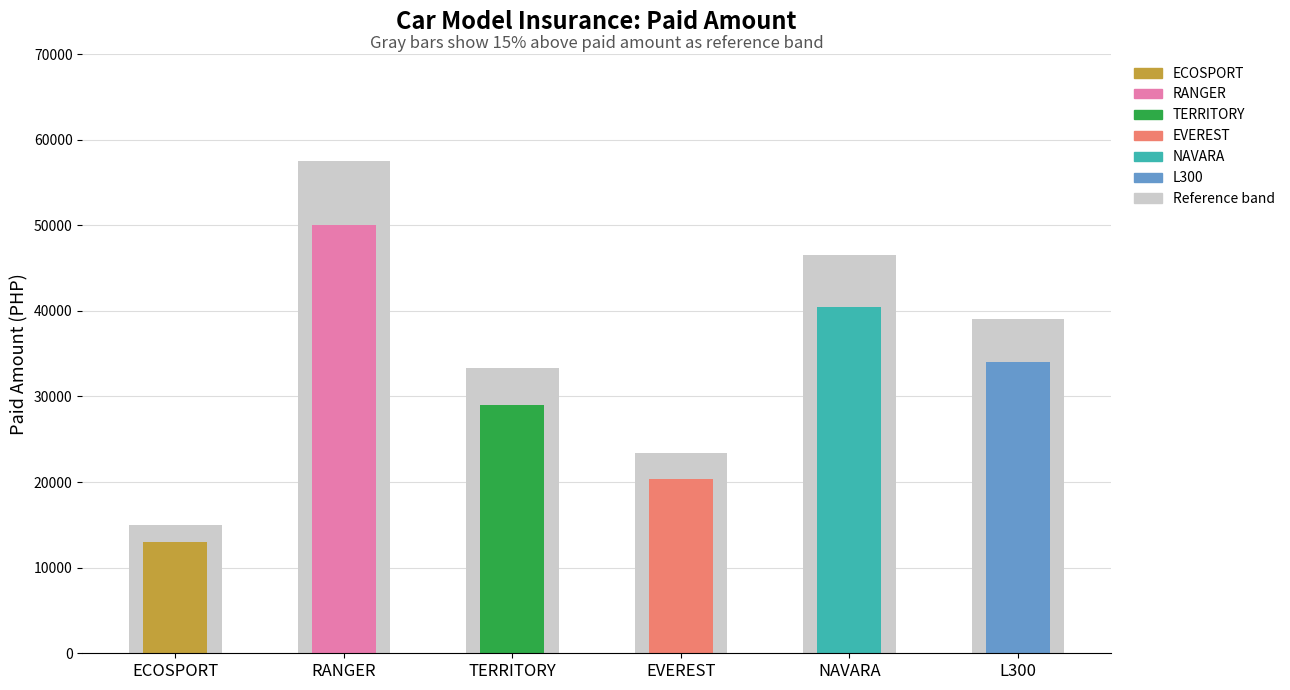

True or false: the data shows 7807.3 at EVEREST.

False